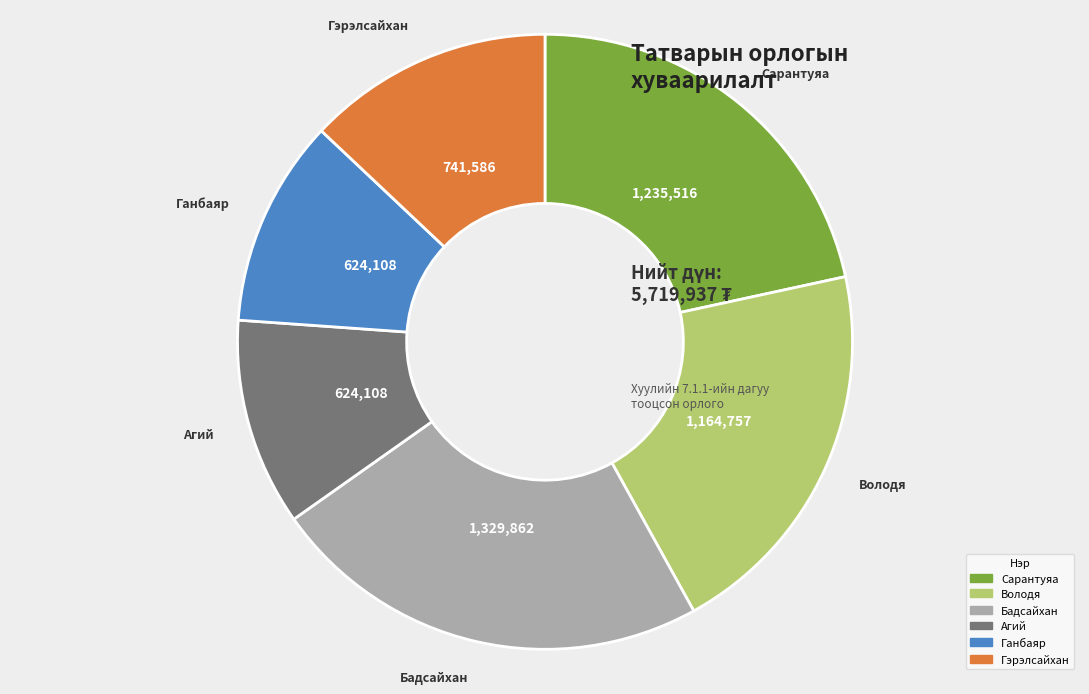

Is there any slice that represents more than half of the pie?

No